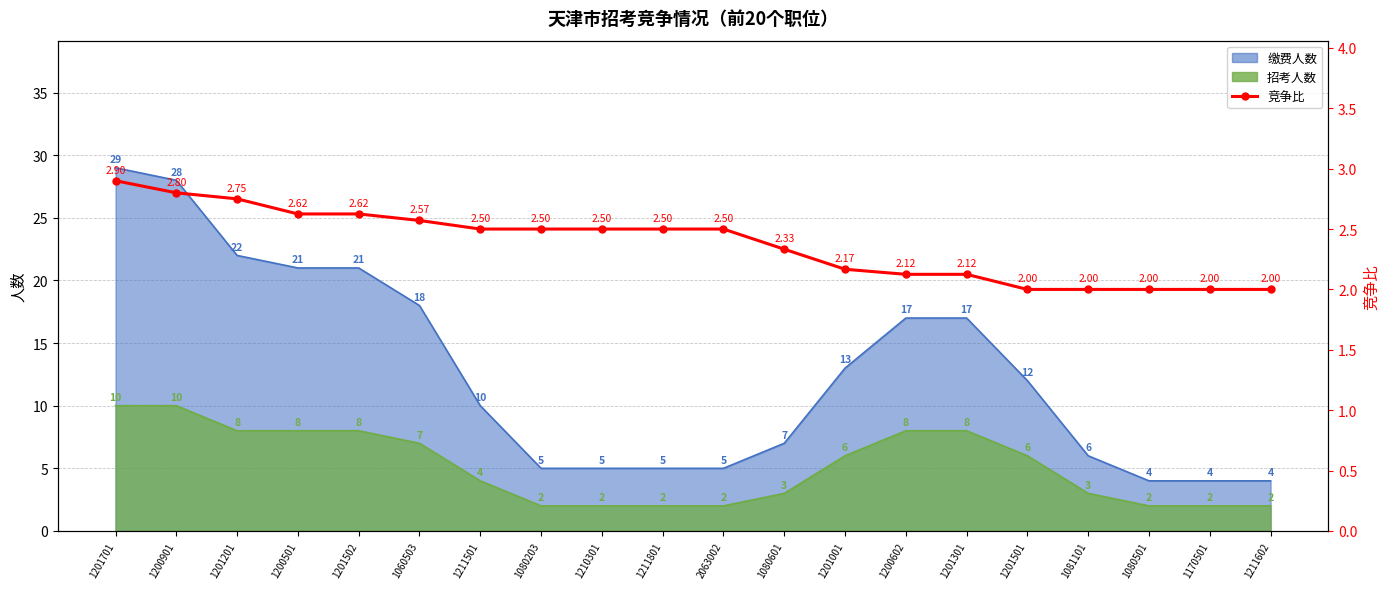

Count the values in the range 2 to 3.

20